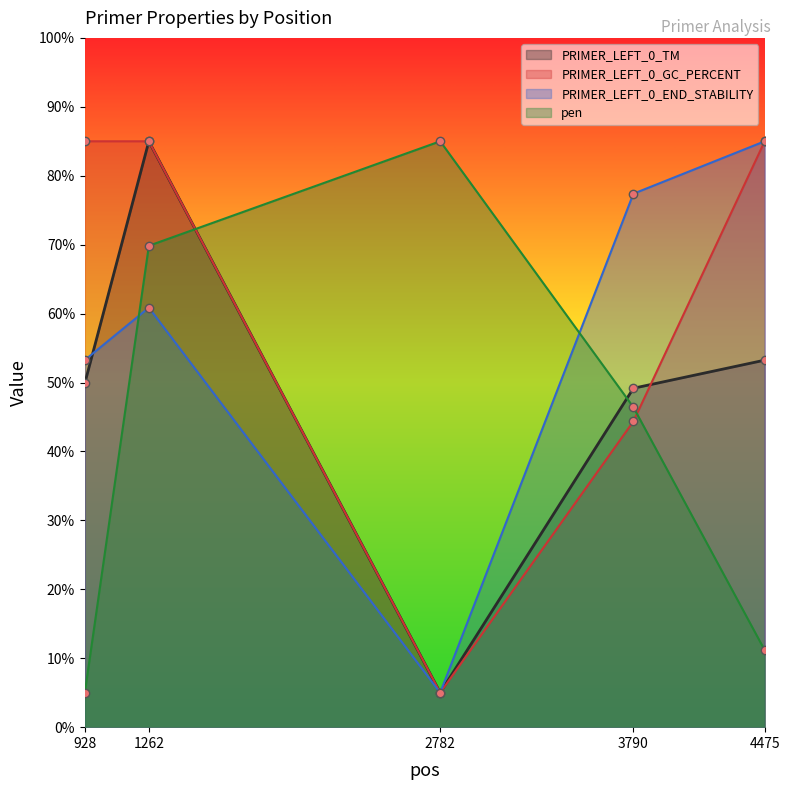

At which category is the sum across all series the highest?

1262